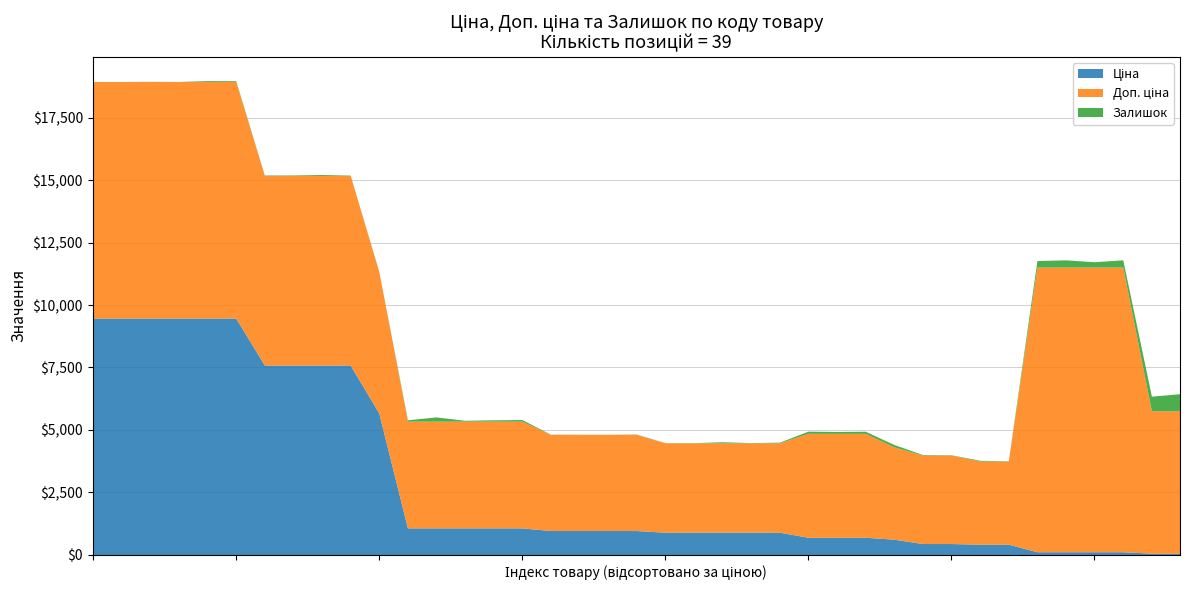

Which series has the largest range (max minus min)?

Ціна